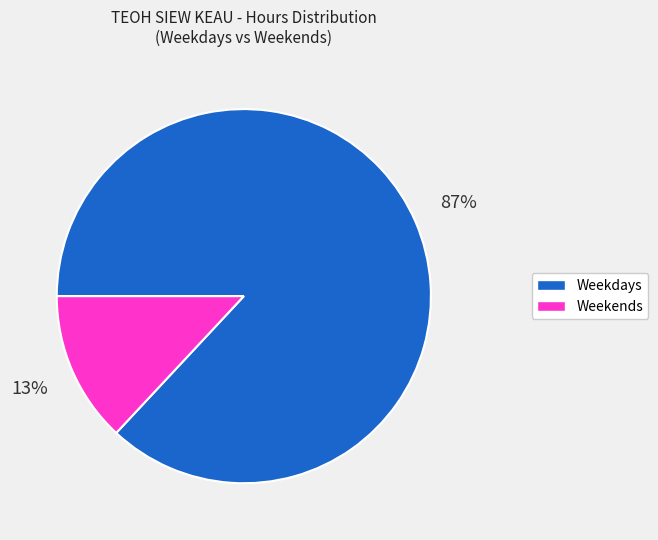

Is there any slice that represents more than half of the pie?

Yes